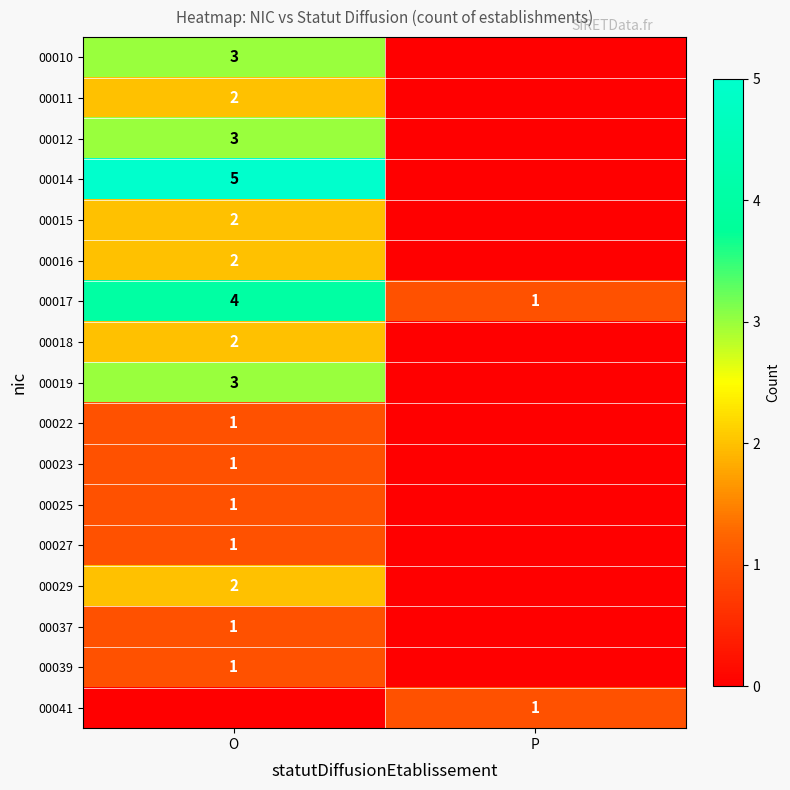

True or false: 00019 has a value of 2 at O.

False